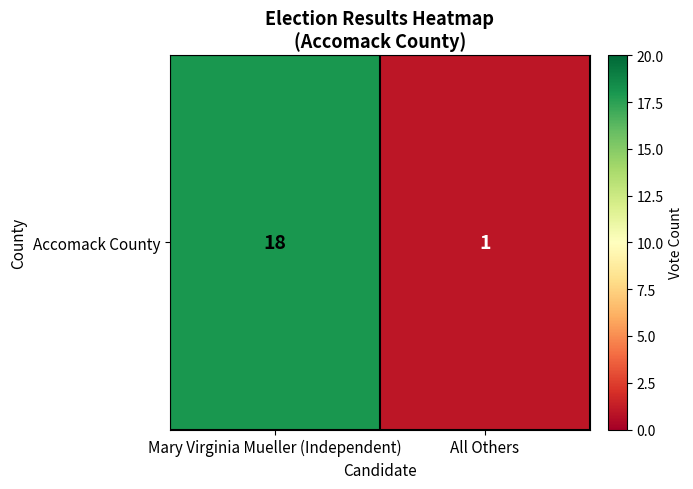

What is the average value?

10